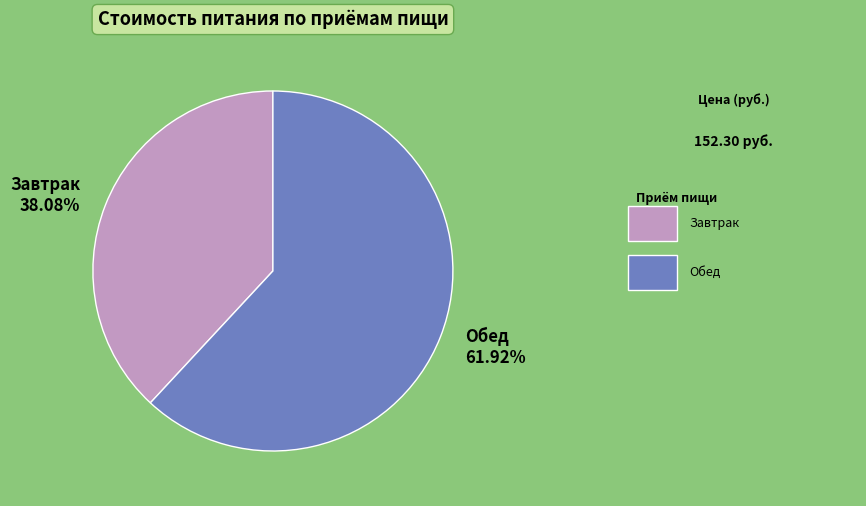

Approximately how many times larger is the value at Обед 61.92% compared to Завтрак 38.08%?

1.6